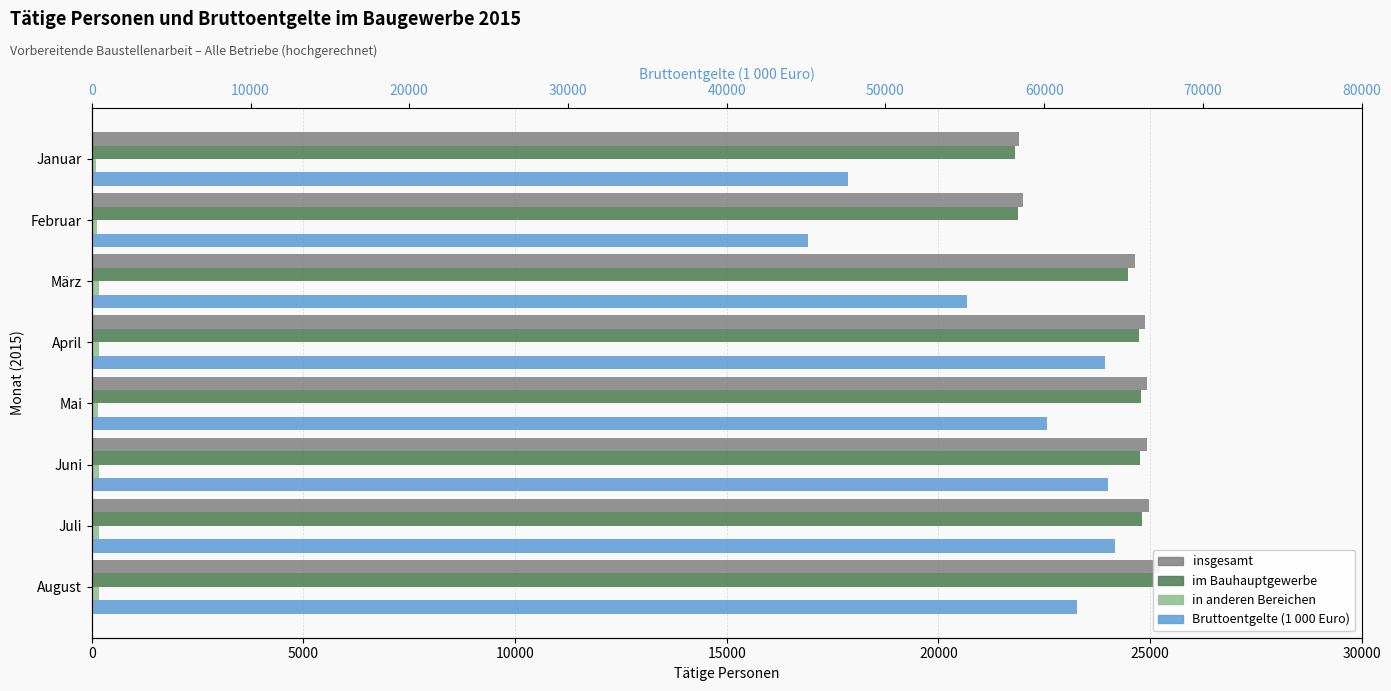

How many bars are there in each group?

4